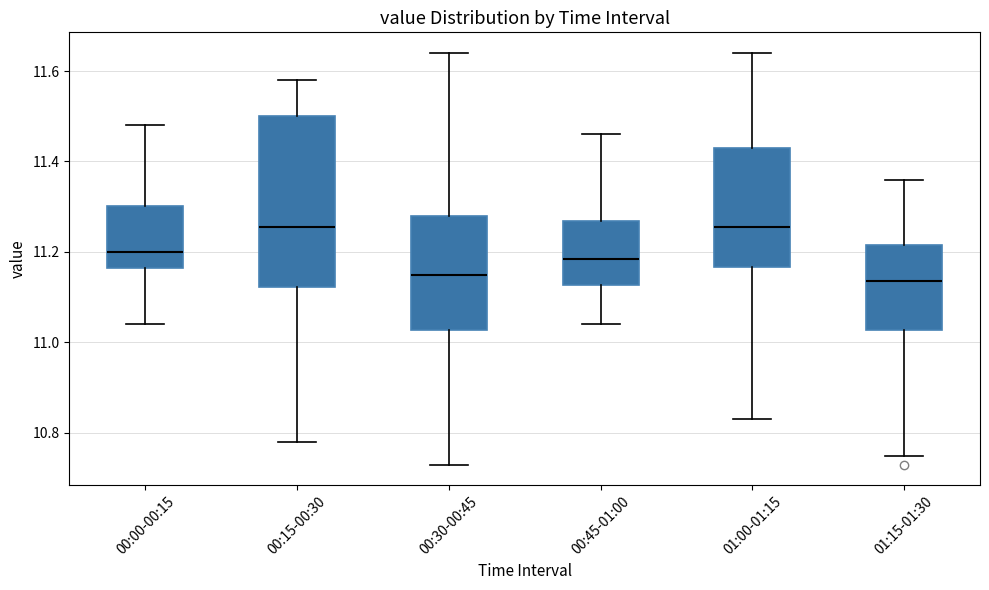

Reading left to right, read every box against the y-axis: the position of its median line, the range the box covers, and the ends of its whiskers. The values are not printed on the chart, so give them approximately, as read against the axis.

00:00-00:15: median 11.20, box 11.16 to 11.30, whiskers 11.04 to 11.48
00:15-00:30: median 11.26, box 11.12 to 11.50, whiskers 10.78 to 11.58
00:30-00:45: median 11.16, box 11.02 to 11.28, whiskers 10.74 to 11.64
00:45-01:00: median 11.18, box 11.12 to 11.26, whiskers 11.04 to 11.46
01:00-01:15: median 11.26, box 11.16 to 11.44, whiskers 10.84 to 11.64
01:15-01:30: median 11.14, box 11.02 to 11.22, whiskers 10.76 to 11.36